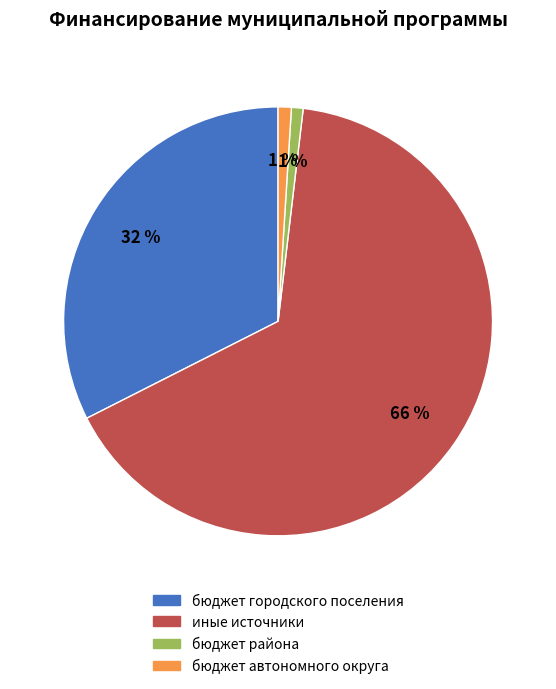

Does any single category account for the majority?

Yes